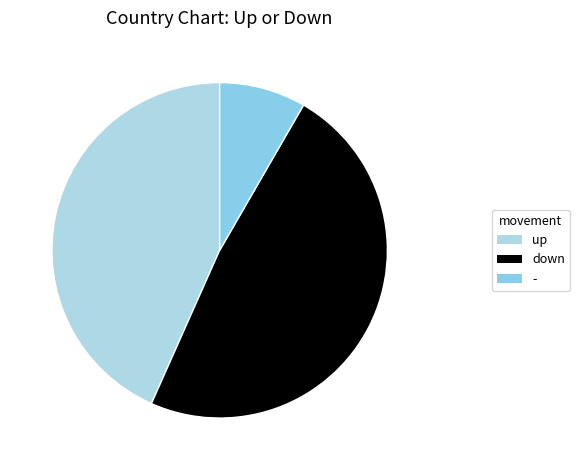

To the nearest percent, what is the average slice percentage?

33%